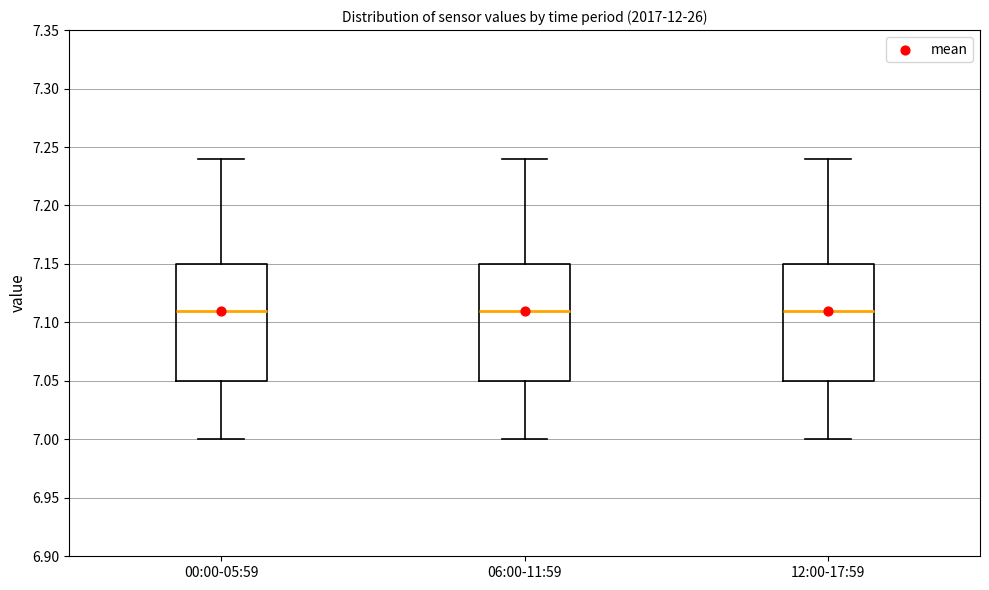

Where does the lower whisker of the box for 12:00-17:59 end on the y-axis? The values are not printed on the chart, so give them approximately, as read against the axis.

7.00